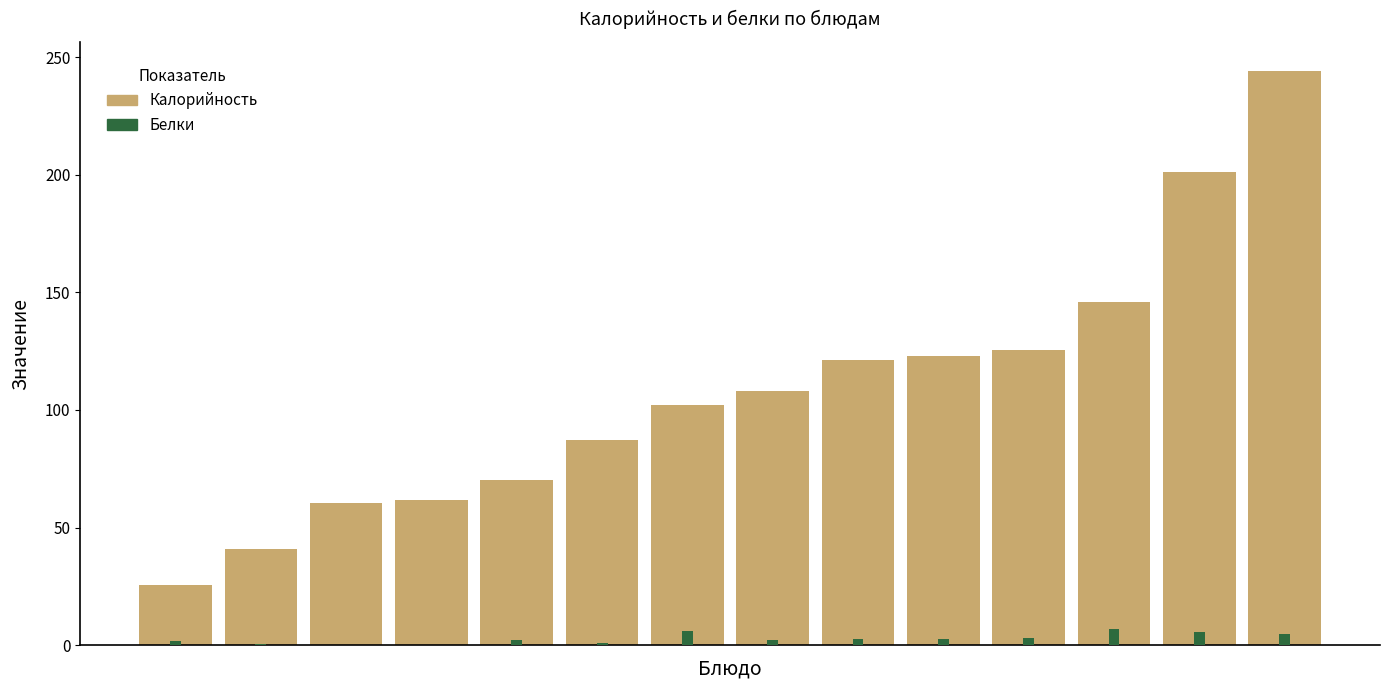

At how many categories does at least one series exceed 237?

1